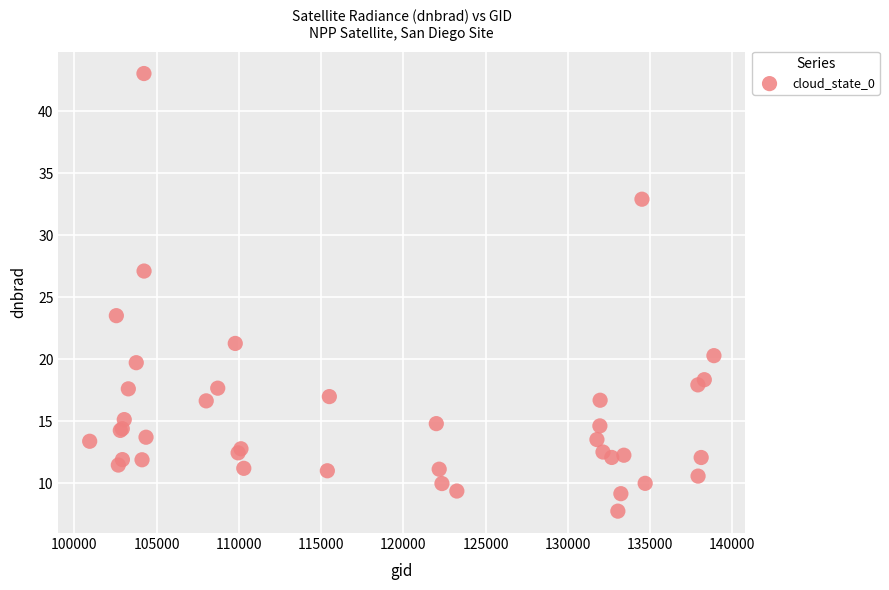

What Y value in the scatter plot is closest to 25?

23.5